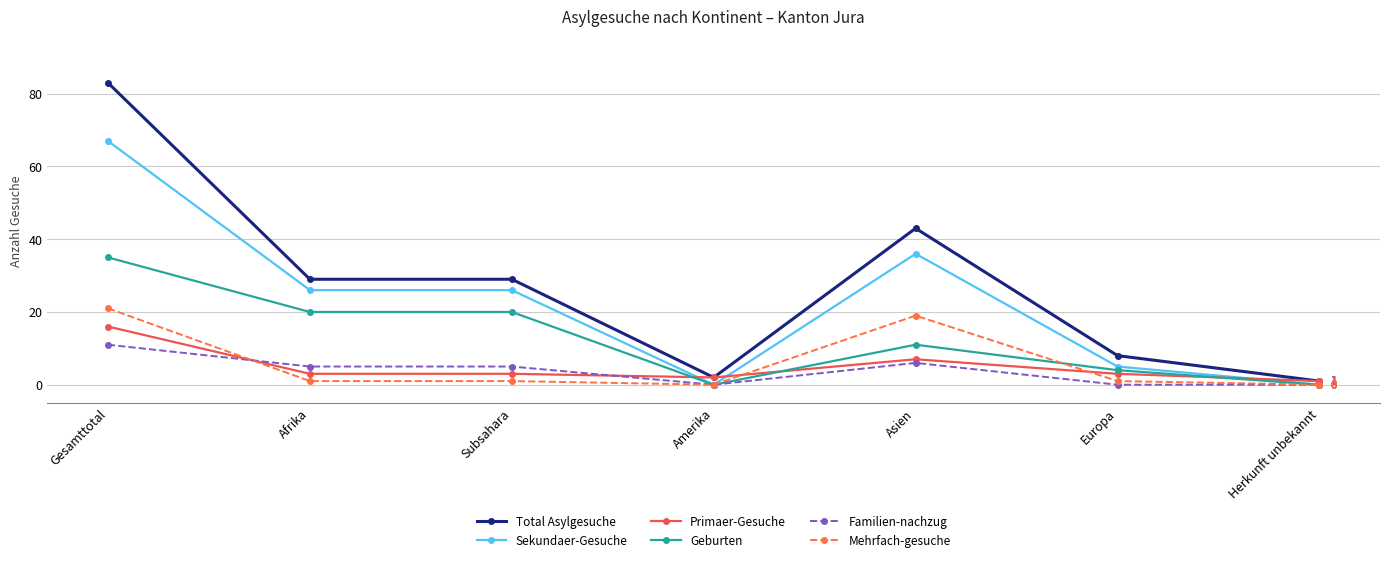

How many values in the Total Asylgesuche series are below 29?

3